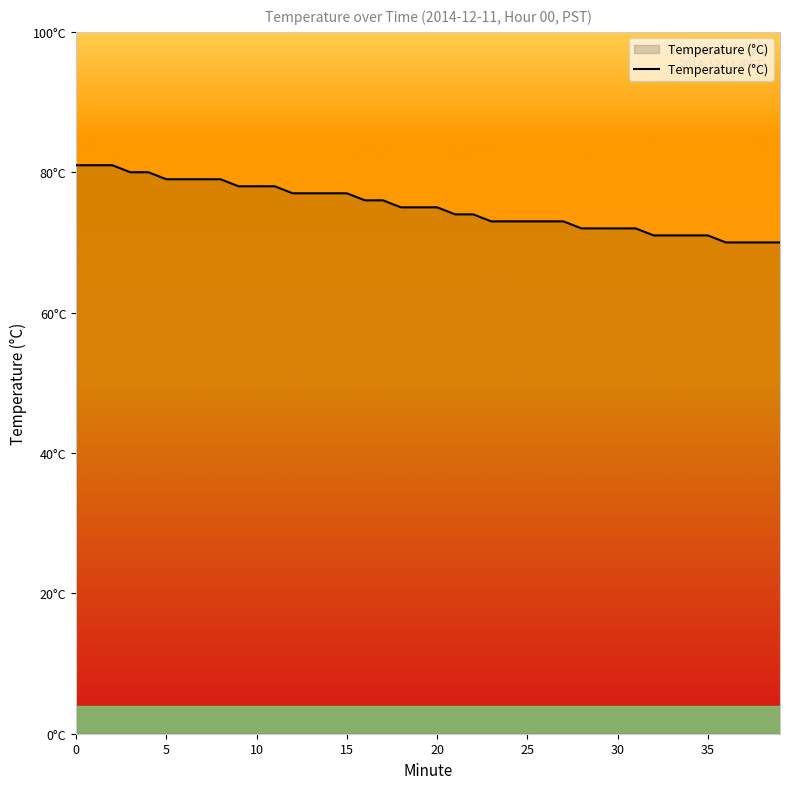

Does the chart display data point markers on the line(s)?

No